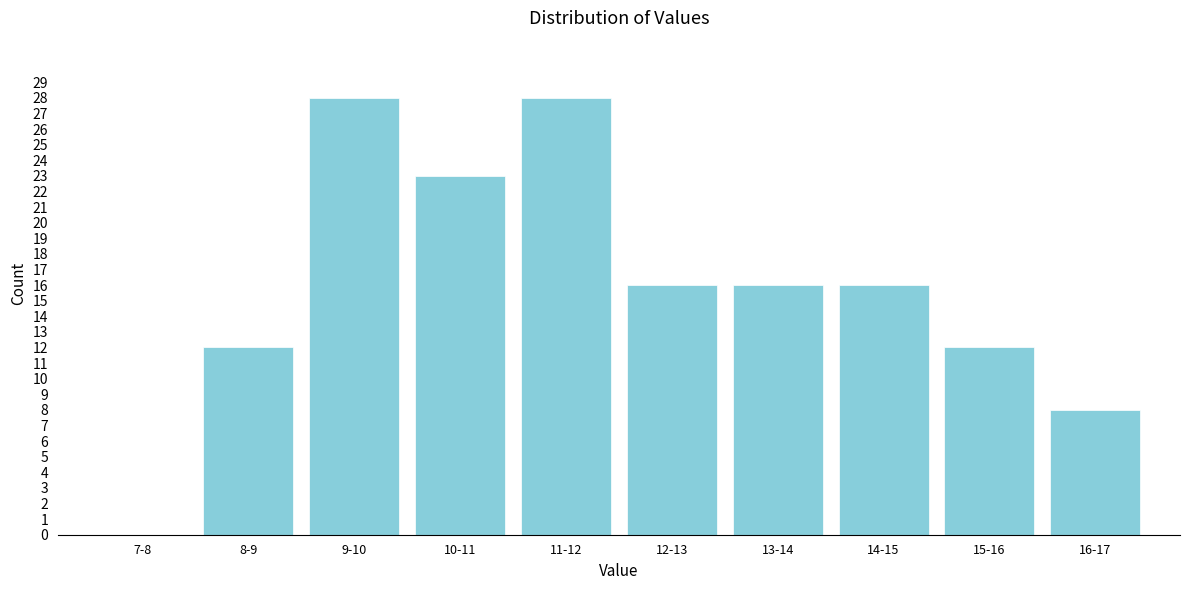

Reading left to right, what are all the values shown in this chart?

7-8=0	8-9=12	9-10=28	10-11=23	11-12=28	12-13=16	13-14=16	14-15=16	15-16=12	16-17=8